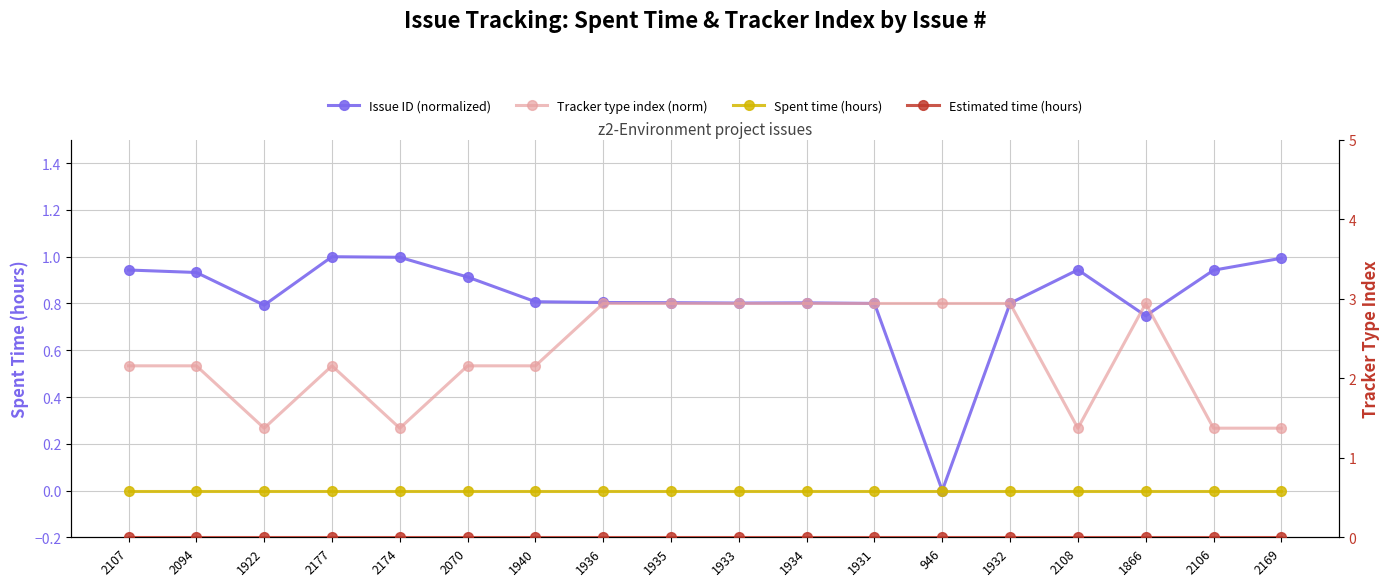

True or false: Spent time (hours) and Estimated time (hours) intersect in this chart.

False